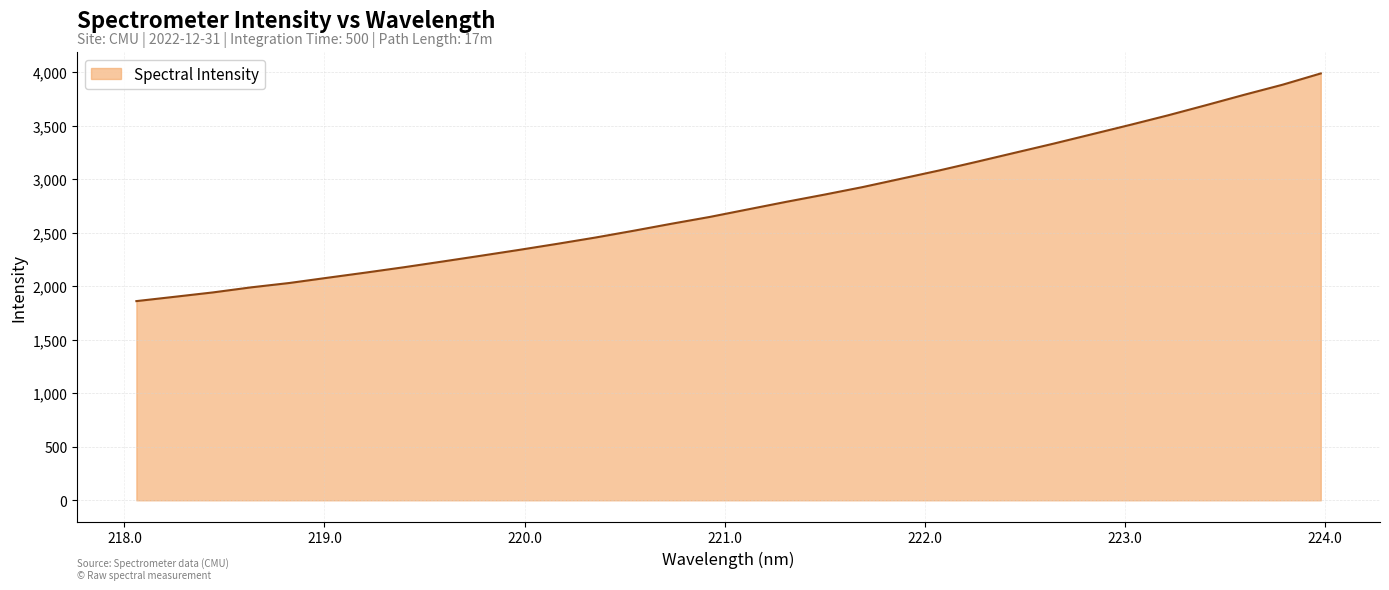

What is the smallest value displayed?

1860.5